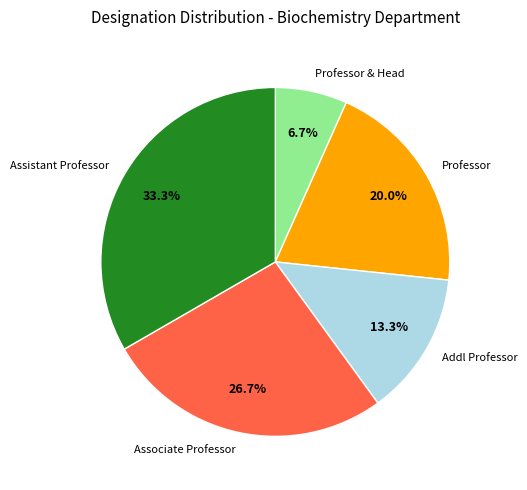

To the nearest percent, what portion does Associate Professor represent?

27%